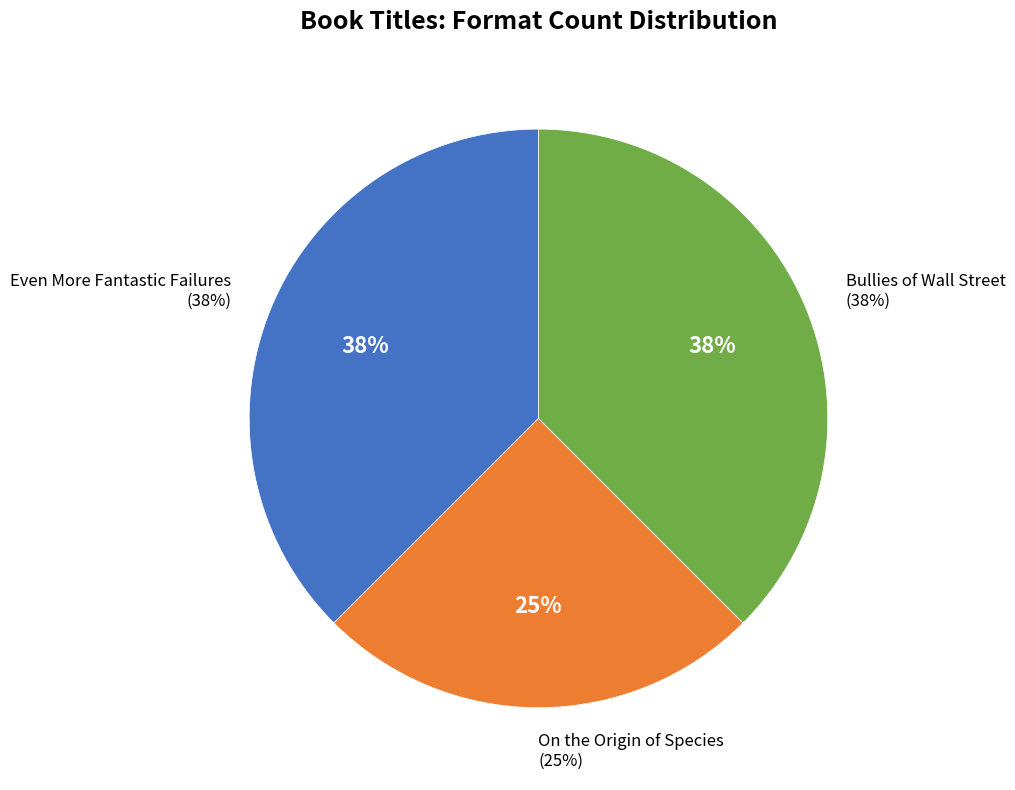

To the nearest percent, what portion does On the Origin of Species represent?

25%